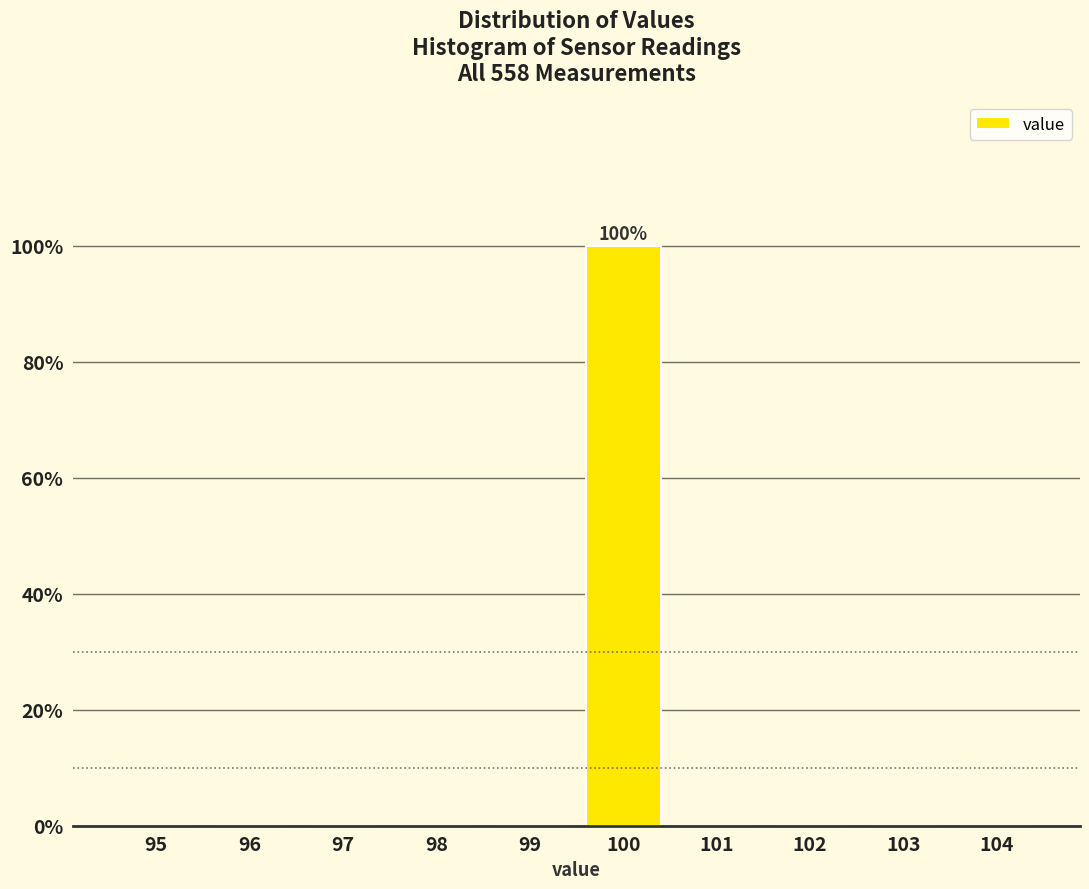

Reading right to left, transcribe all the data shown in this chart.

104=0	103=0	102=0	101=0	100=100	99=0	98=0	97=0	96=0	95=0